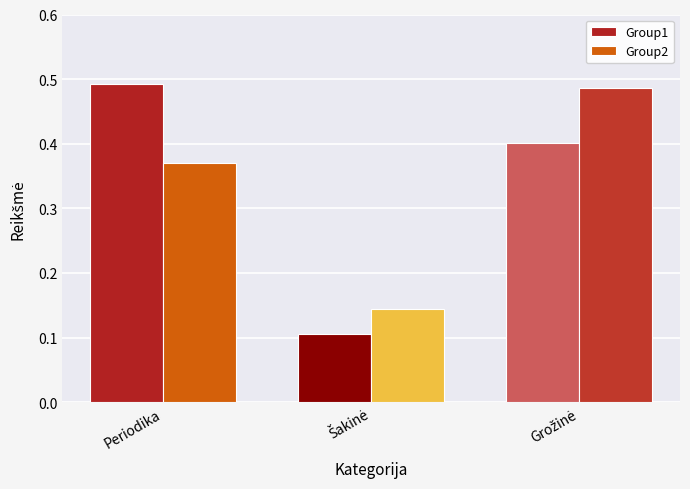

Is it true that Group2 equals 0.2 at Periodika?

False